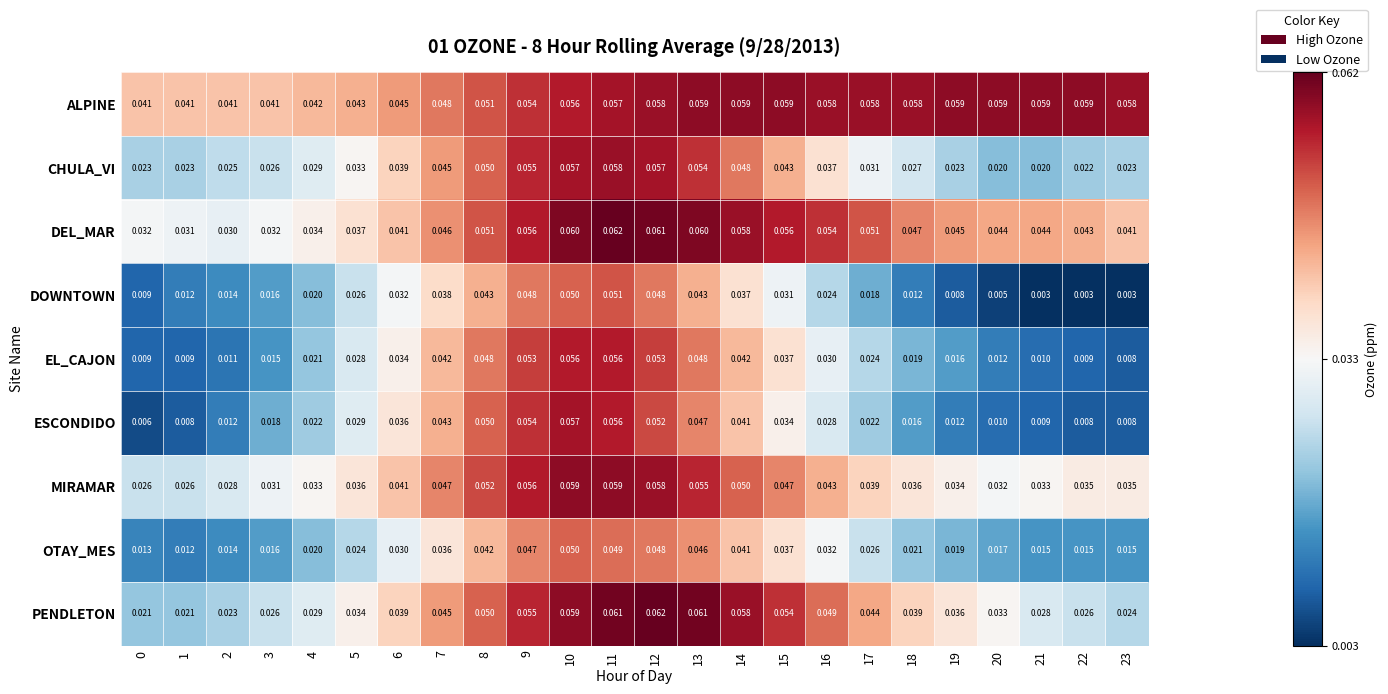

Is the value of PENDLETON at 23 greater than the value of MIRAMAR at 17?

No